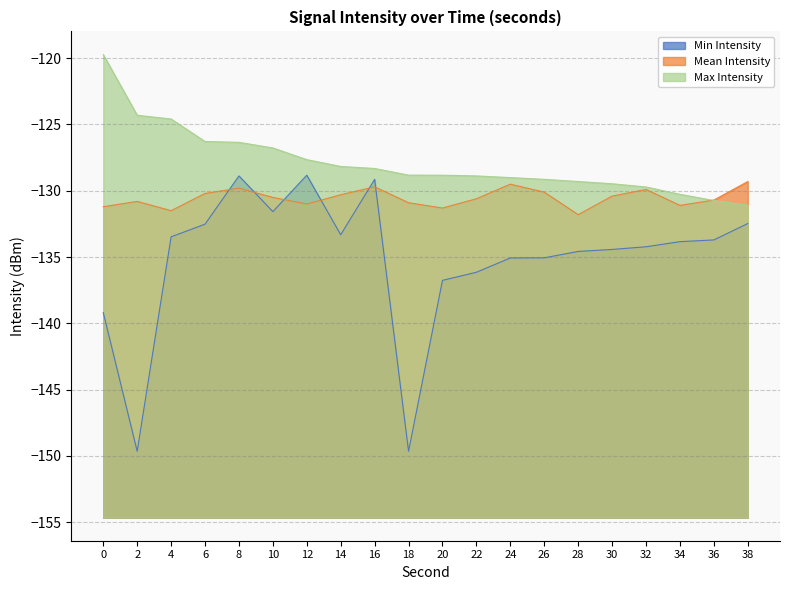

Rank the series by their maximum value, from lowest to highest.

Mean Intensity, Min Intensity, Max Intensity